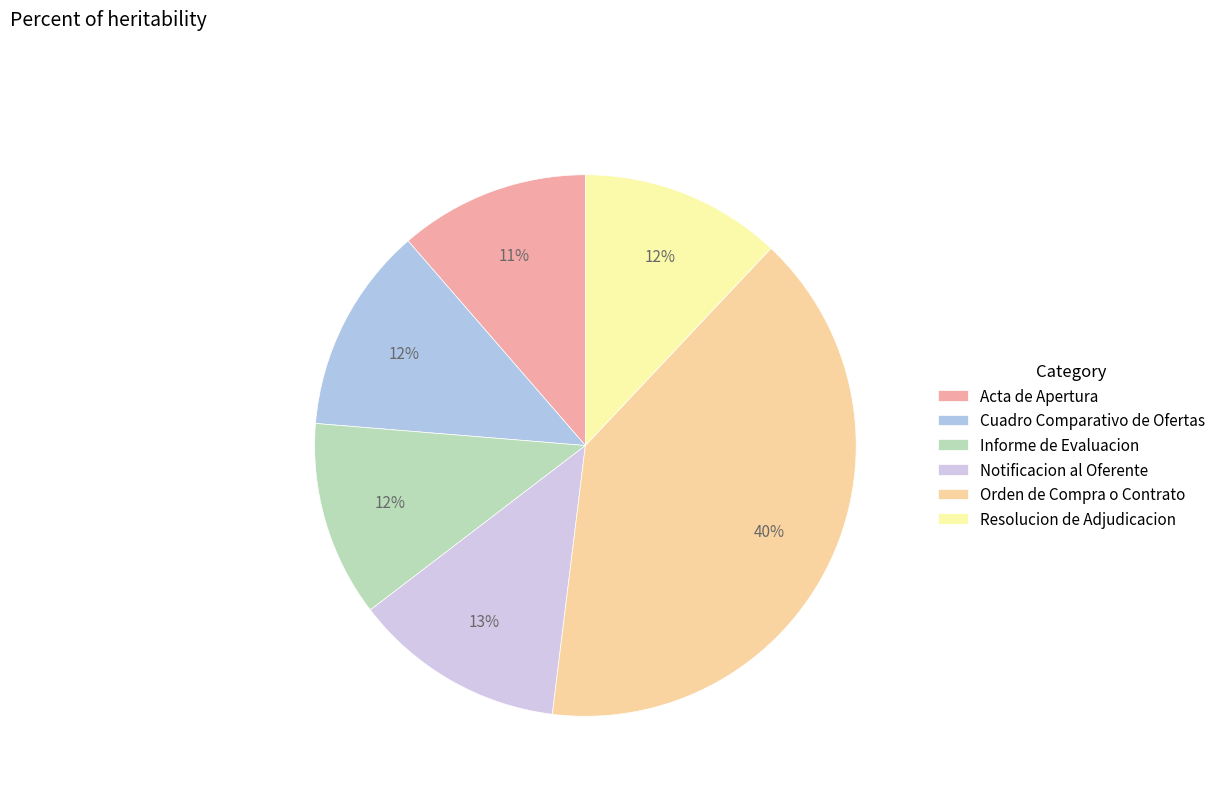

The Informe de Evaluacion slice represents 17% of the pie. True or false?

False